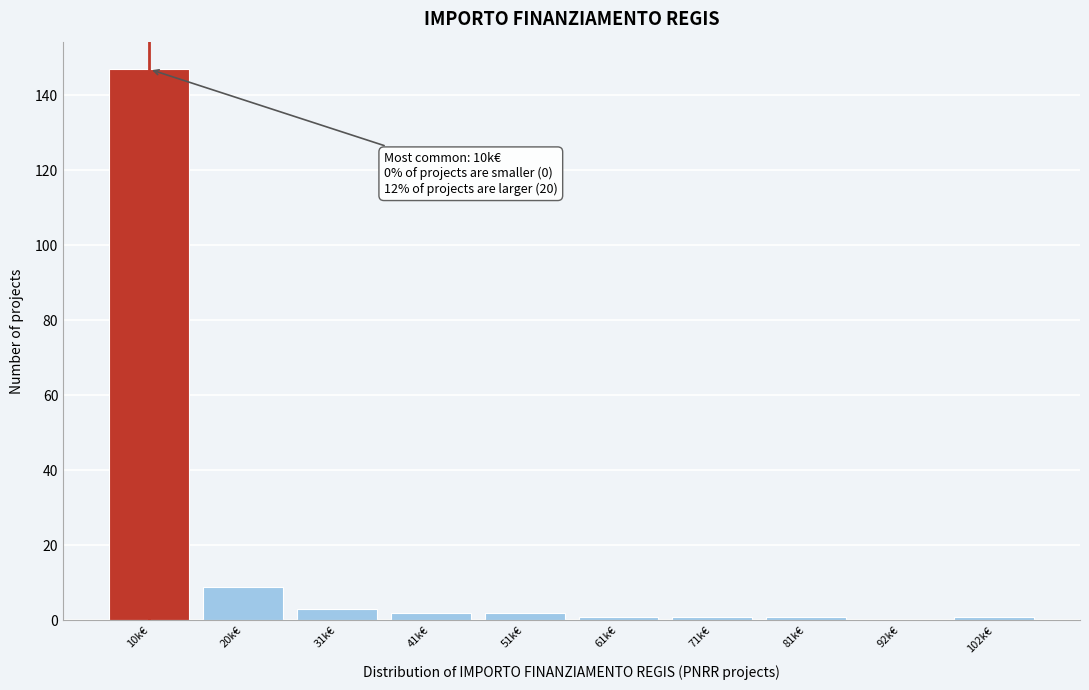

Reading left to right, extract all data points from this chart.

10k€=147	20k€=9	31k€=3	41k€=2	51k€=2	61k€=1	71k€=1	81k€=1	92k€=0	102k€=1